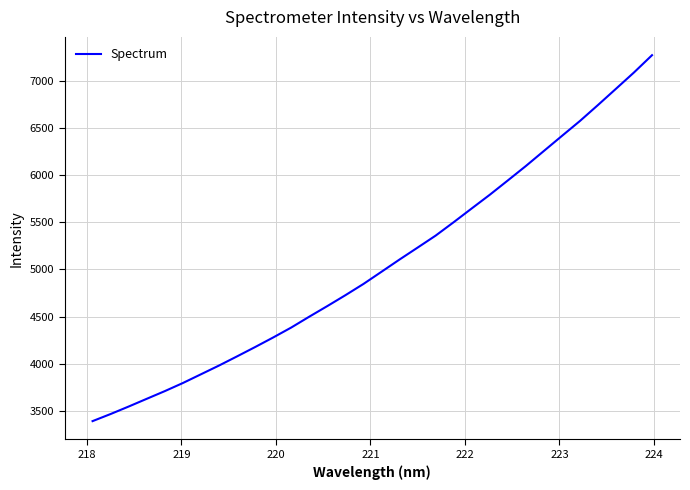

What is the difference between the maximum and minimum values?

3878.4